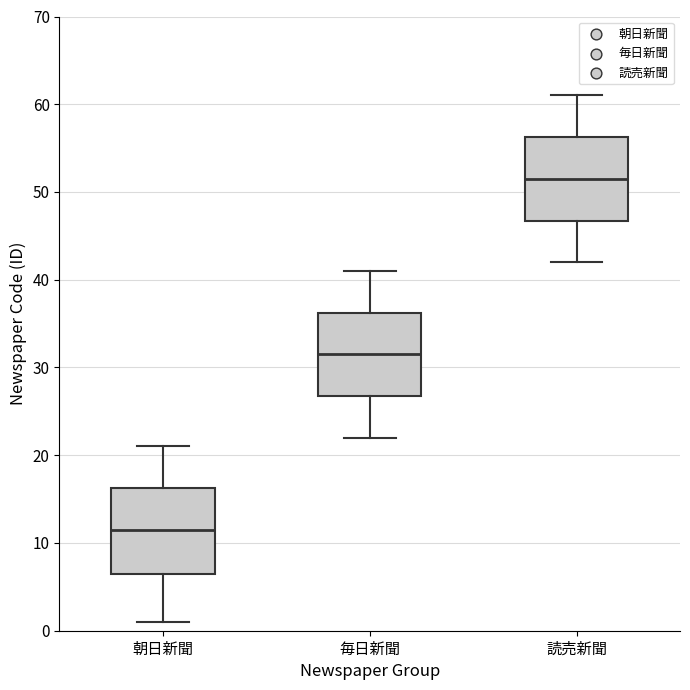

Where is the lower edge of the box for 毎日新聞 on the y-axis? The values are not printed on the chart, so give them approximately, as read against the axis.

27